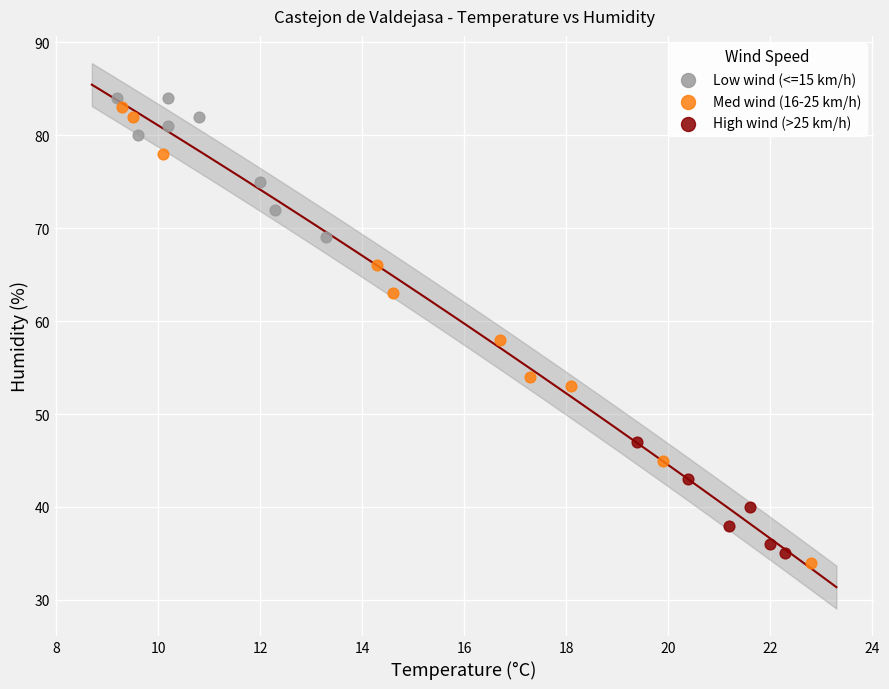

Which series has the largest Y range (max minus min)?

Med wind (16-25 km/h)